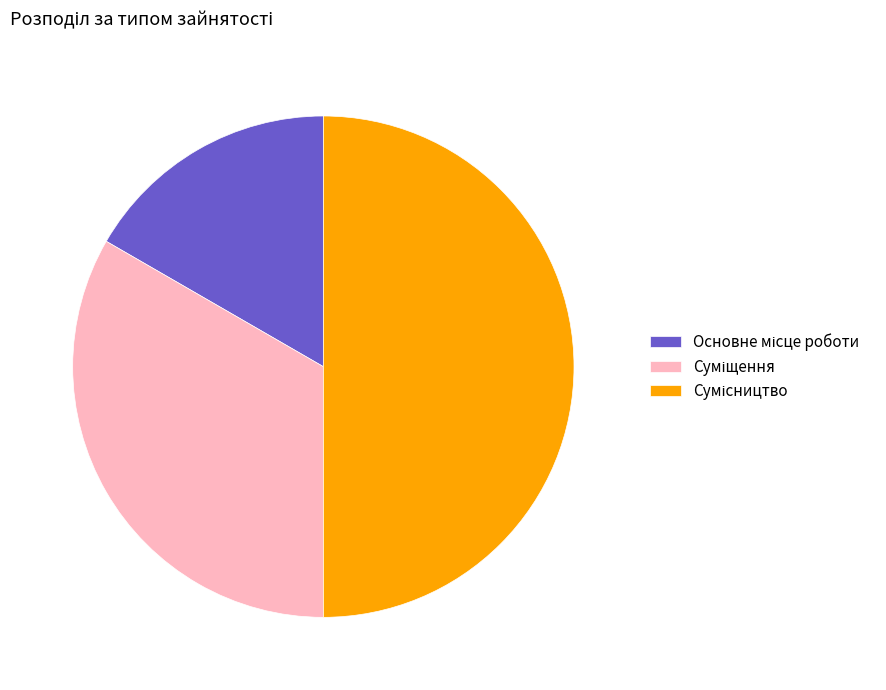

Is there a majority slice in this chart?

No